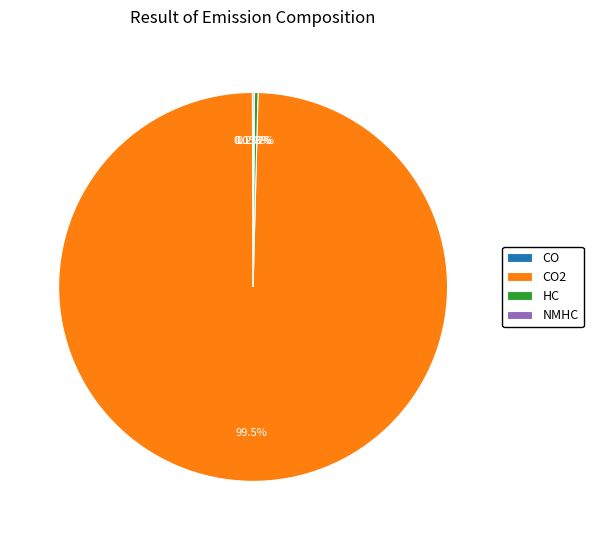

Does any single category account for the majority?

Yes